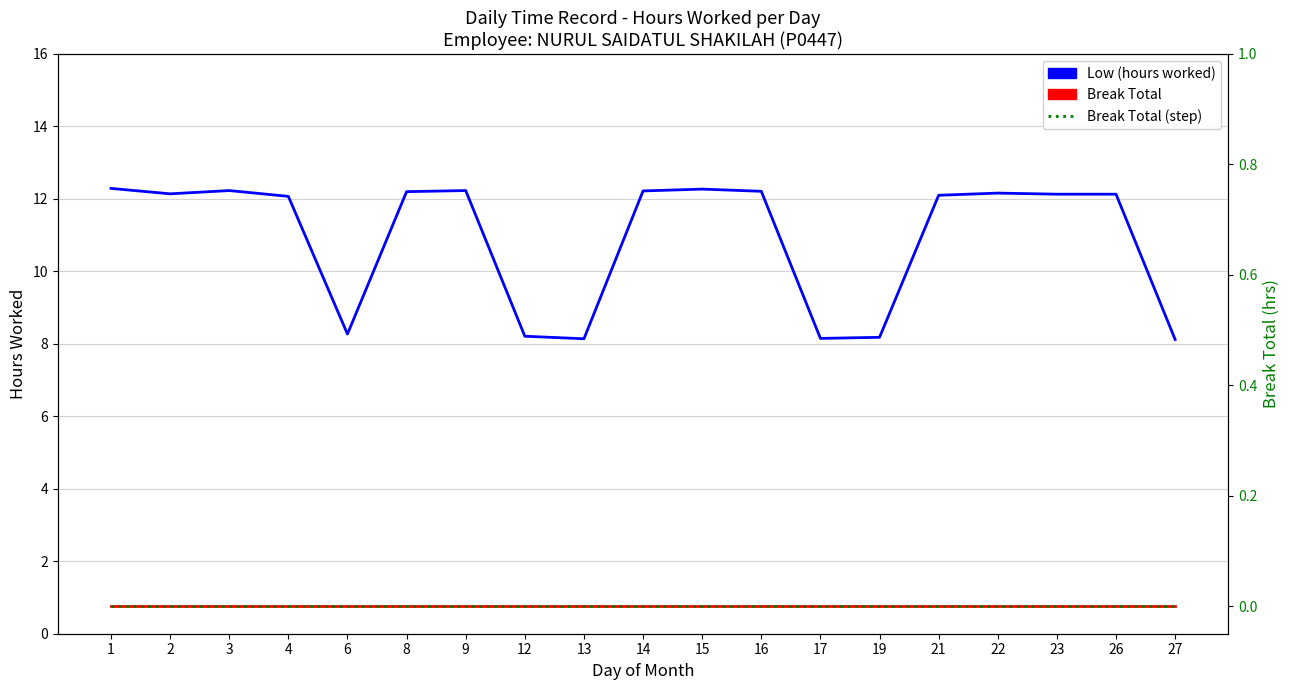

At which category is the sum across all series the highest?

1